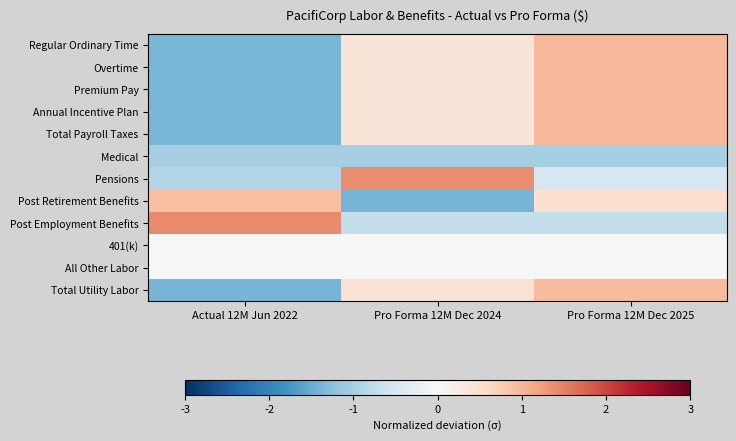

Count the number of data series in this chart.

12